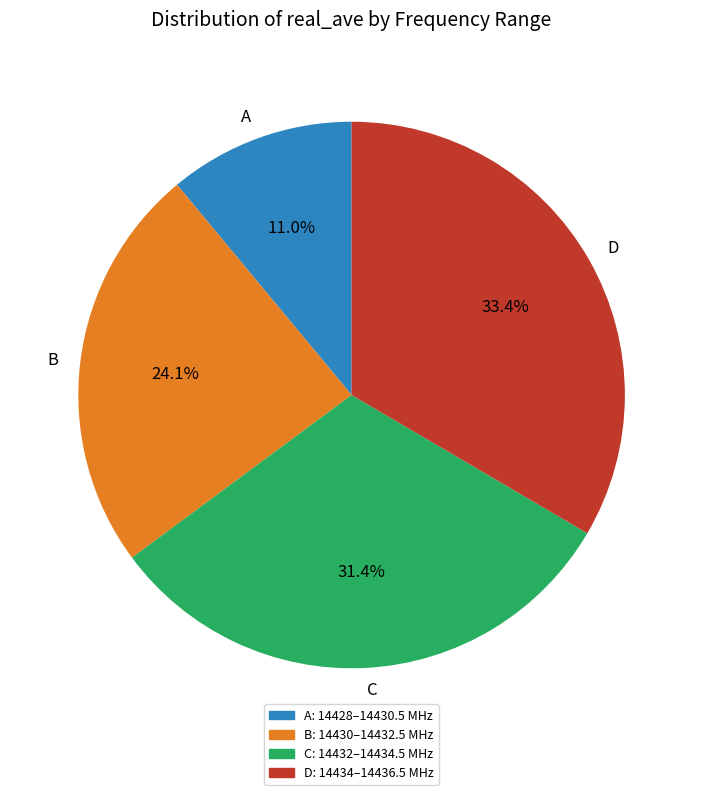

How many slices are in this pie chart?

4